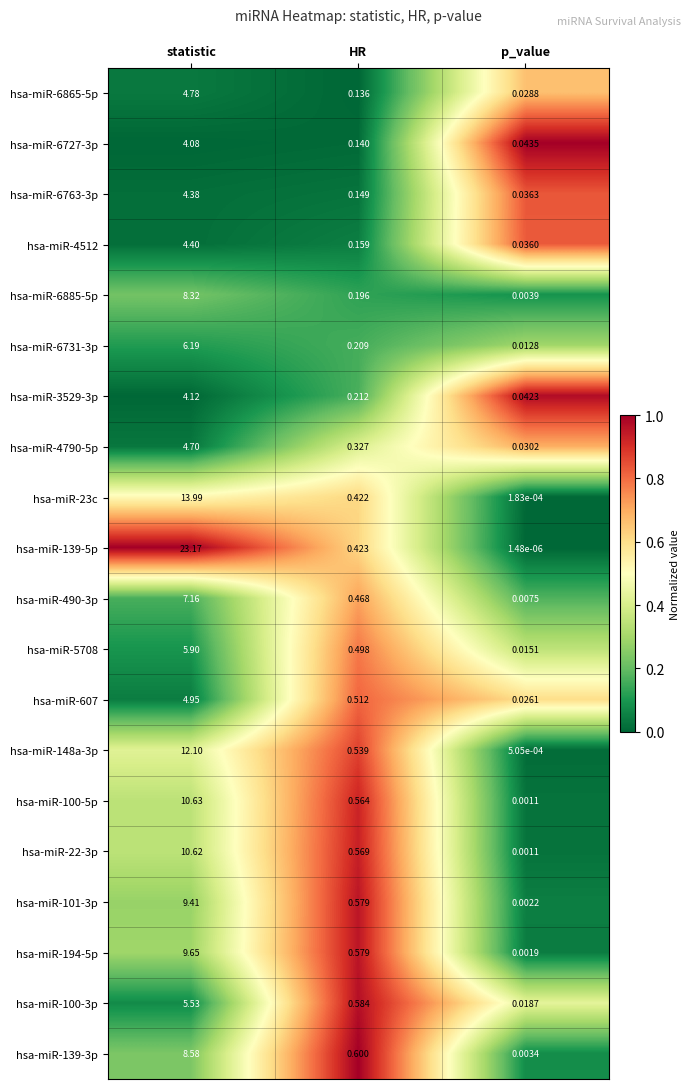

Rank the categories by hsa-miR-6731-3p value from highest to lowest.

statistic, HR, p_value